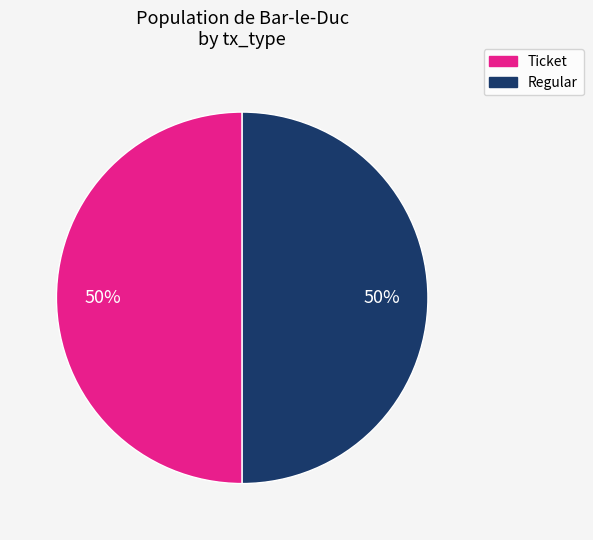

Combined, do Ticket and Regular account for over 50%?

Yes